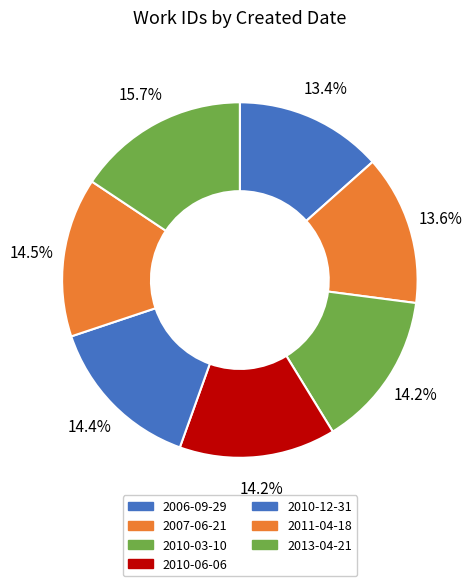

How much of the chart is everything except 2011-04-18?

85.5%